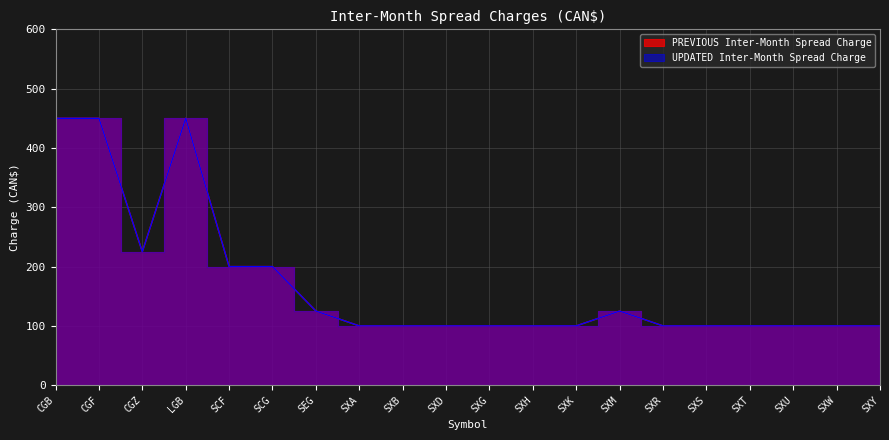

Where is UPDATED Inter-Month Spread Charge nearest to the value 275?

CGZ